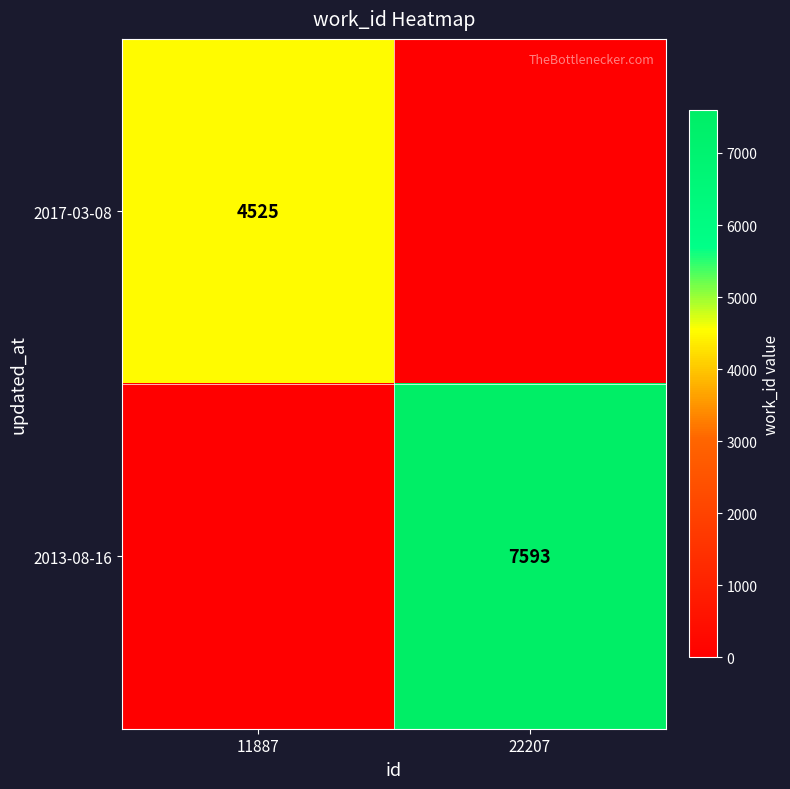

The 2017-03-08 series shows 4525 at 11887. True or false?

True